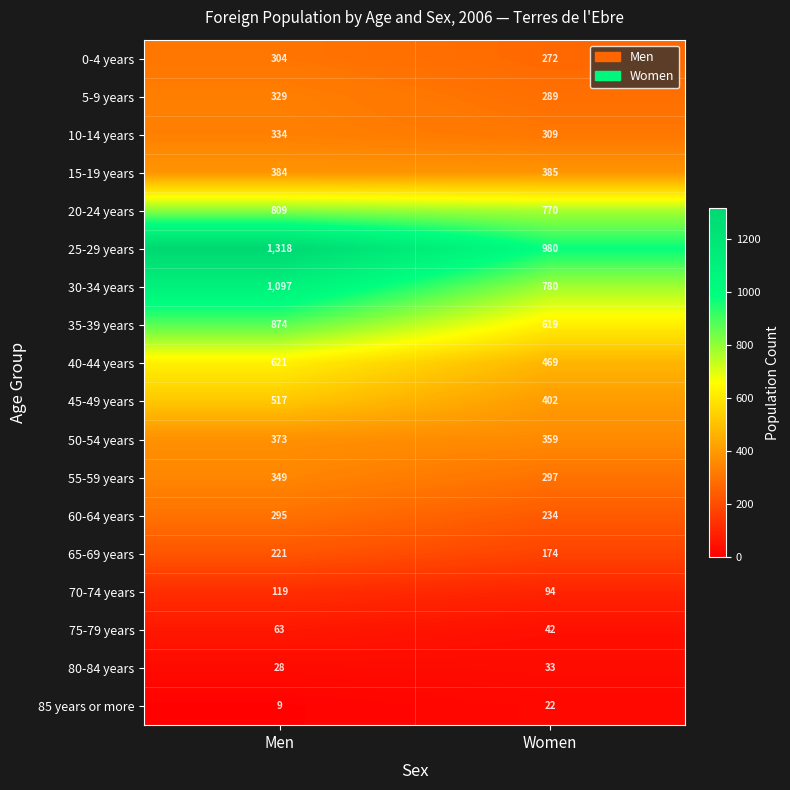

Is it true that 75-79 years equals 17 at Women?

False